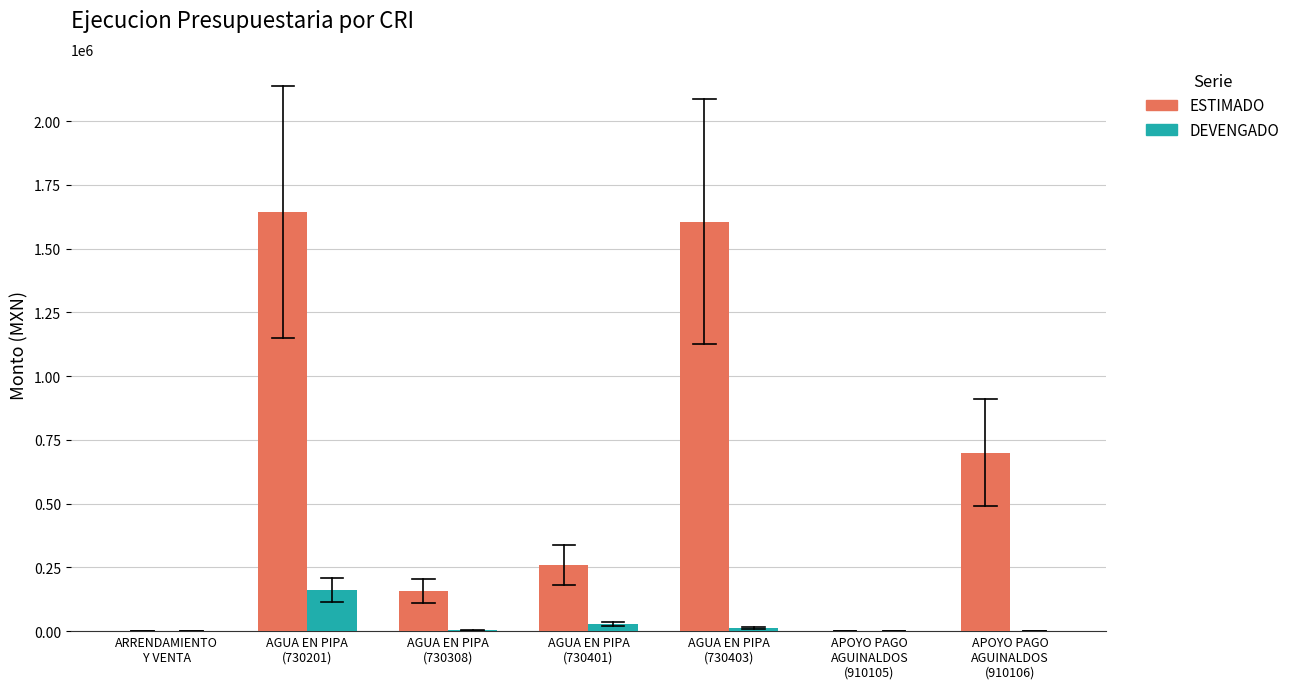

Which series has the largest total across all categories?

ESTIMADO